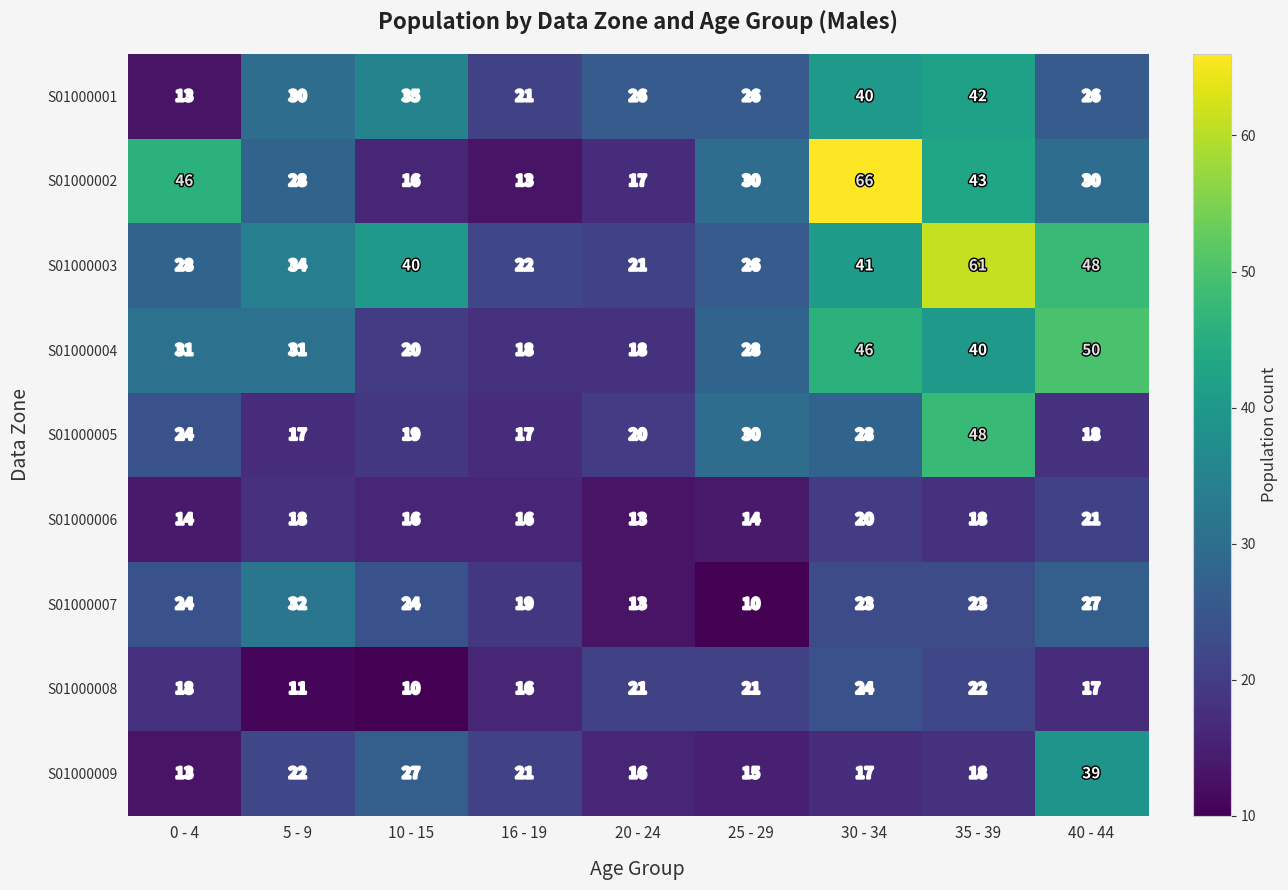

What is the minimum value shown in the chart?

10